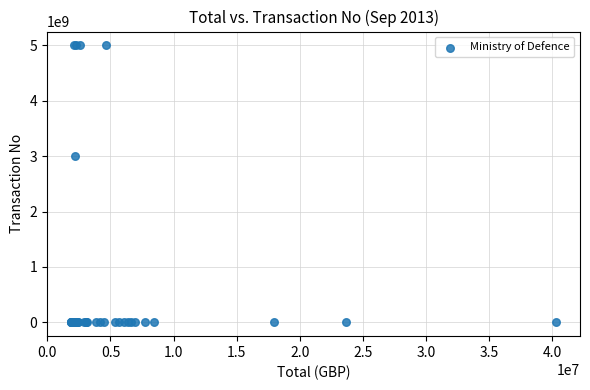

What Y value in the scatter plot is closest to 2500056767?

3000009568